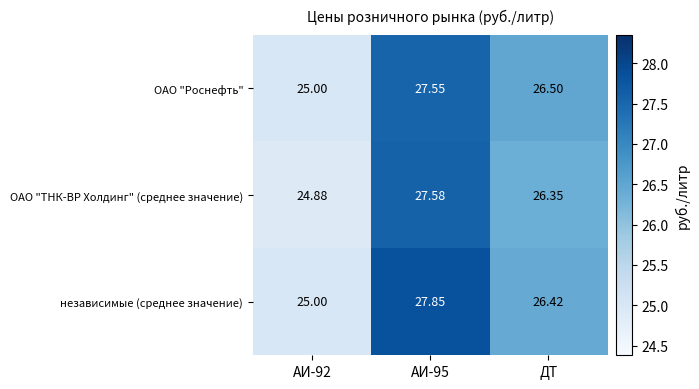

Which series has the largest total across all categories?

независимые (среднее значение)